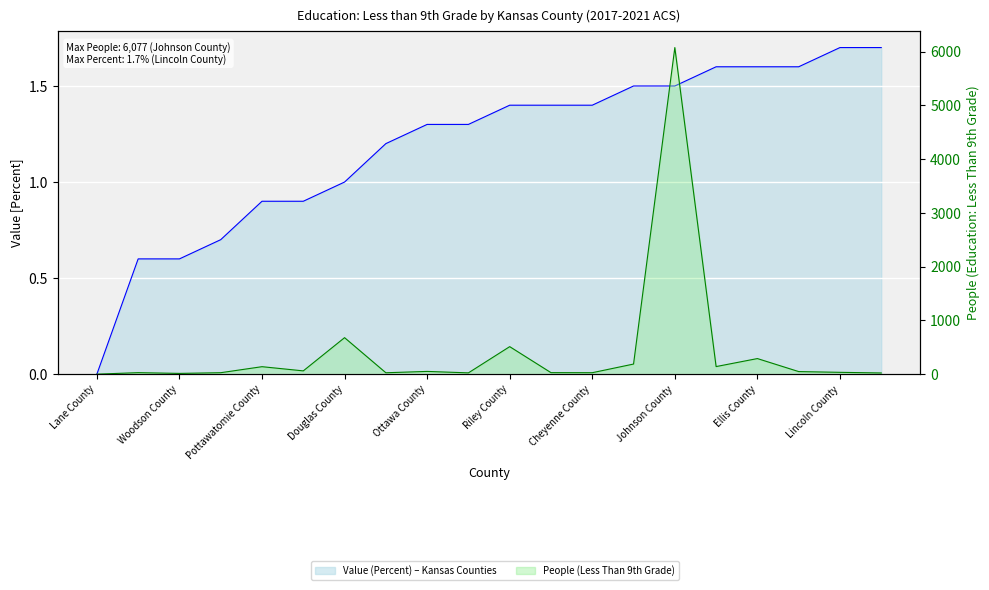

Count the number of categories in the chart.

20